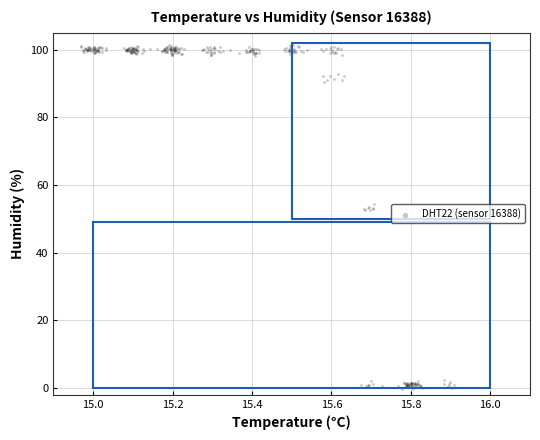

What is the range of X values (max minus min)?

0.9